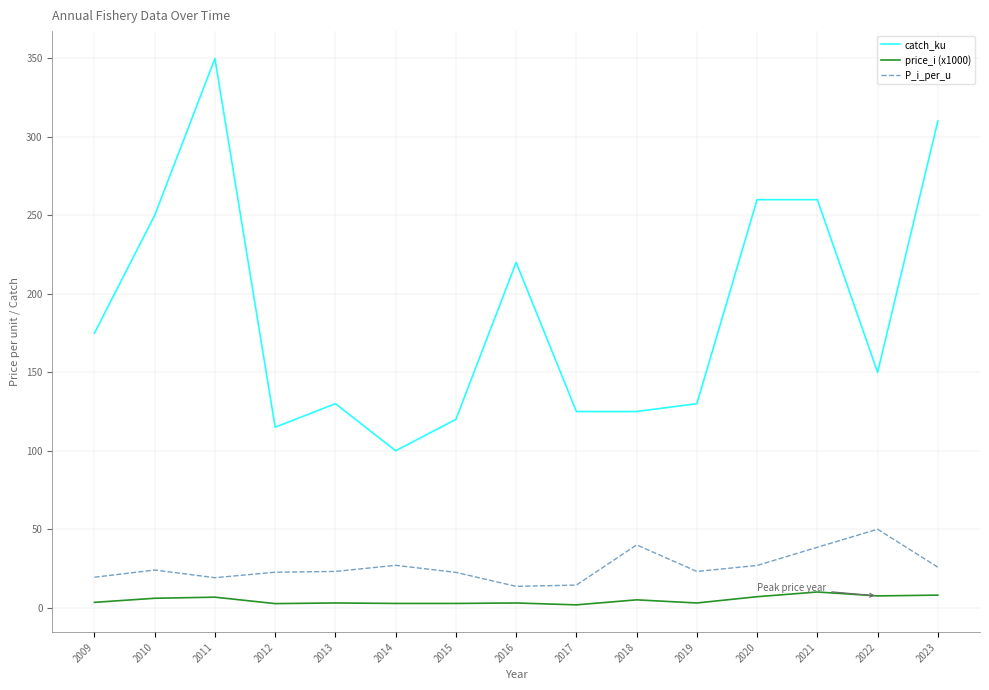

What is the maximum value shown in the chart?

350.0